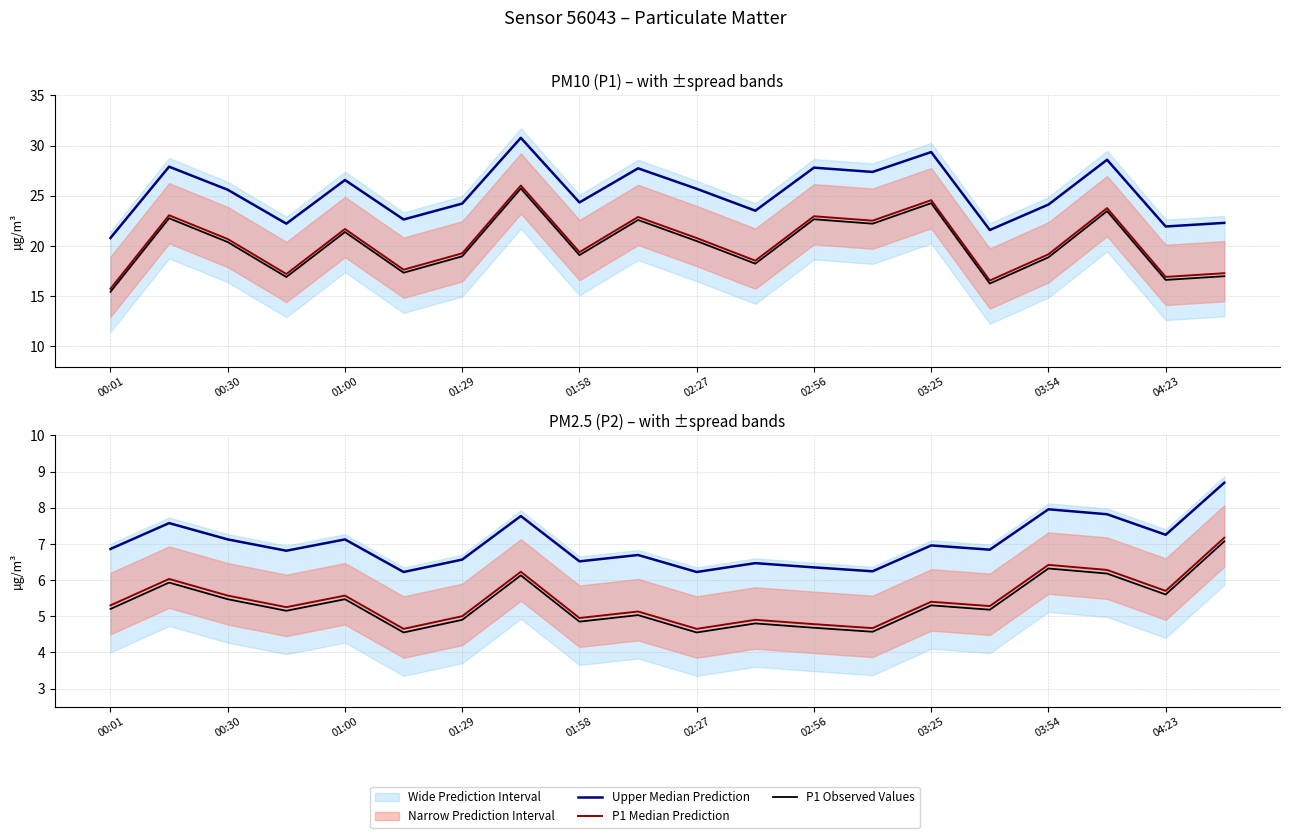

Does the chart display data point markers on the line(s)?

No